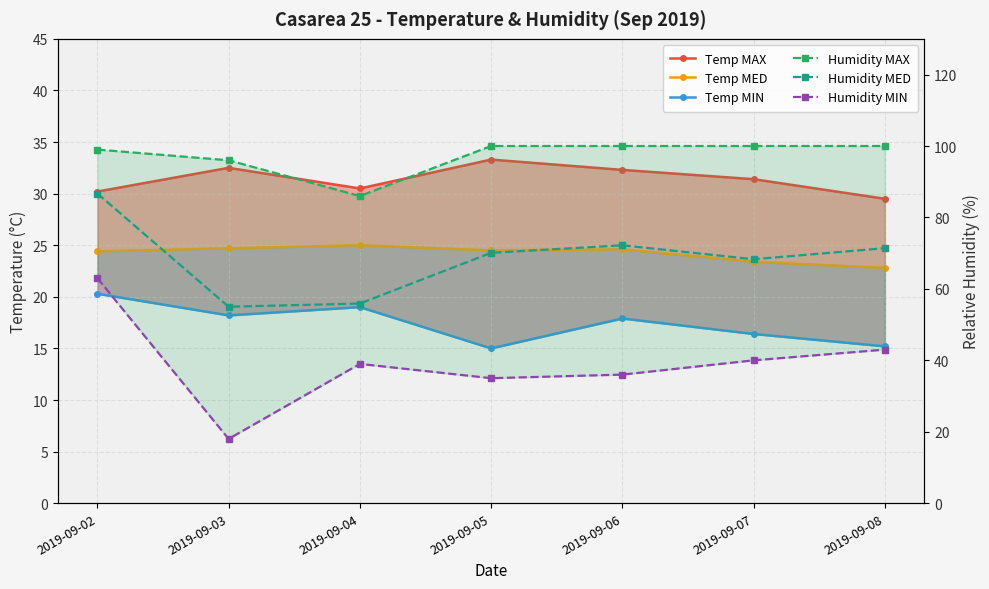

Rank the categories by Humidity MAX value from lowest to highest.

2019-09-04, 2019-09-03, 2019-09-02, 2019-09-05, 2019-09-06, 2019-09-07, 2019-09-08